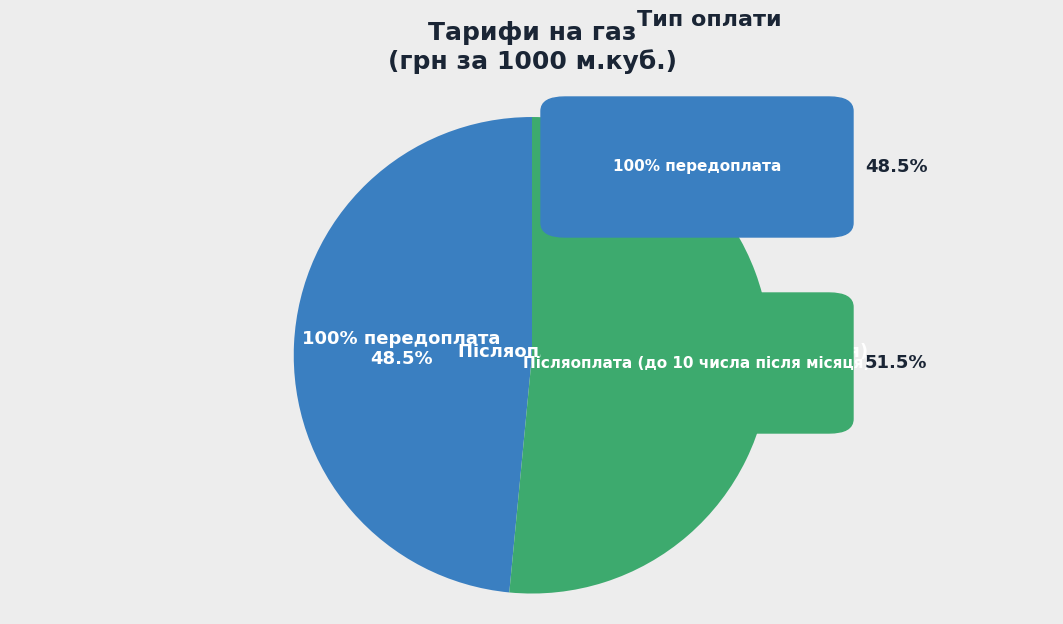

The Післяоплата (до 10 числа після місяця) slice represents 52% of the pie. True or false?

True